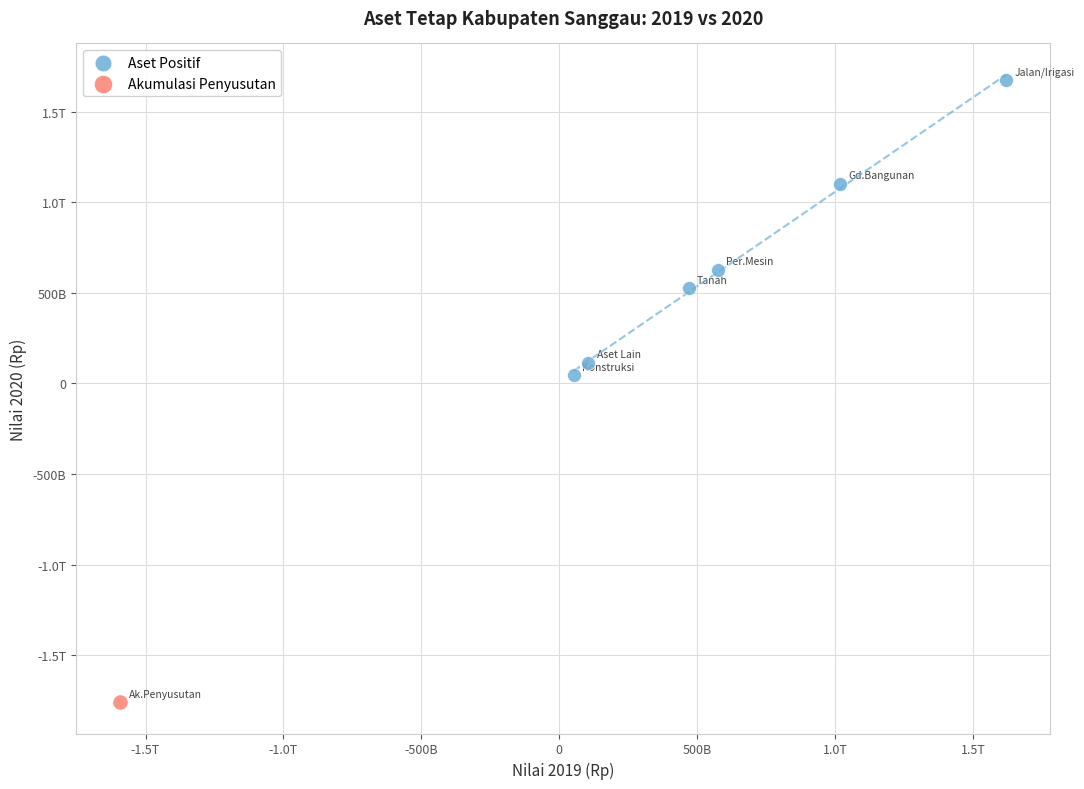

What are all the series names shown in the legend?

Aset Positif, Akumulasi Penyusutan